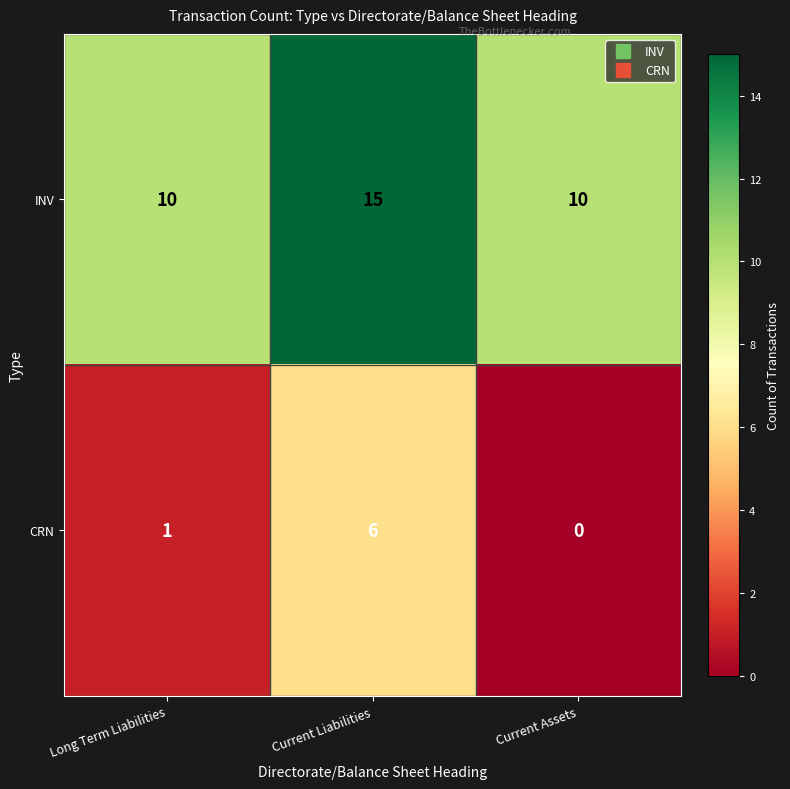

Reading left to right, transcribe all the data shown in this chart.

INV: Long Term Liabilities=10	Current Liabilities=15	Current Assets=10
CRN: Long Term Liabilities=1	Current Liabilities=6	Current Assets=0